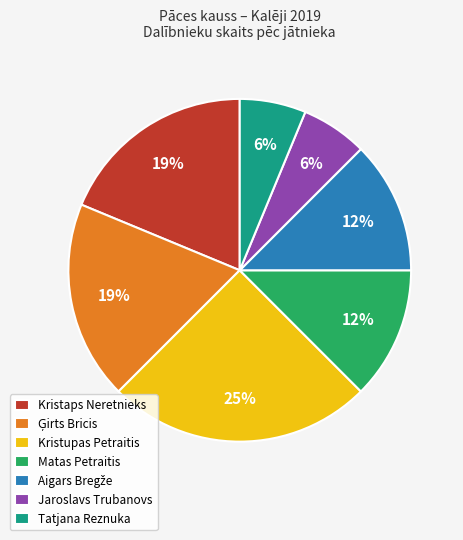

Does any single category account for the majority?

No